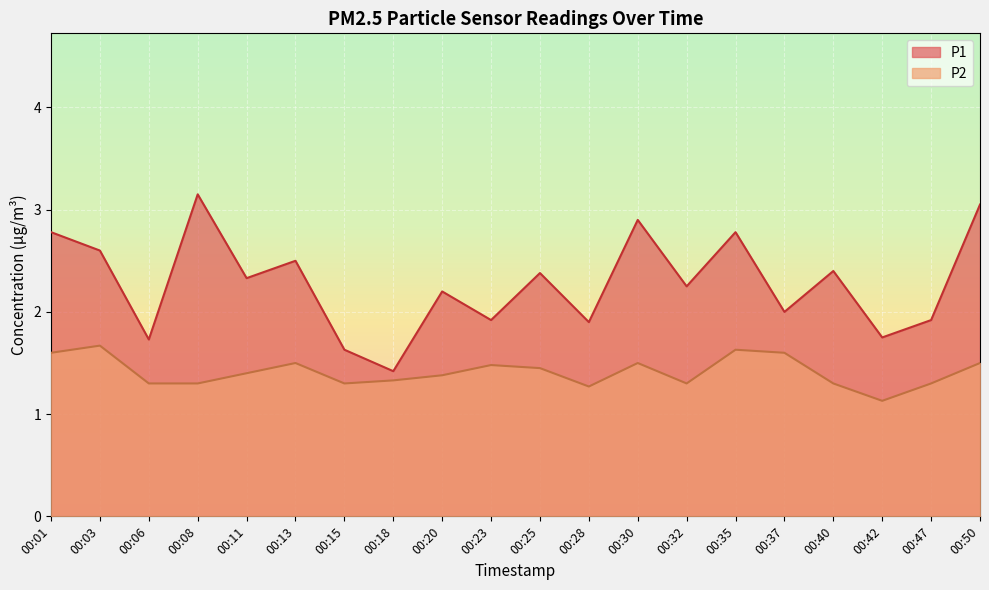

True or false: P1 has a value of 2.6 at 00:03.

True